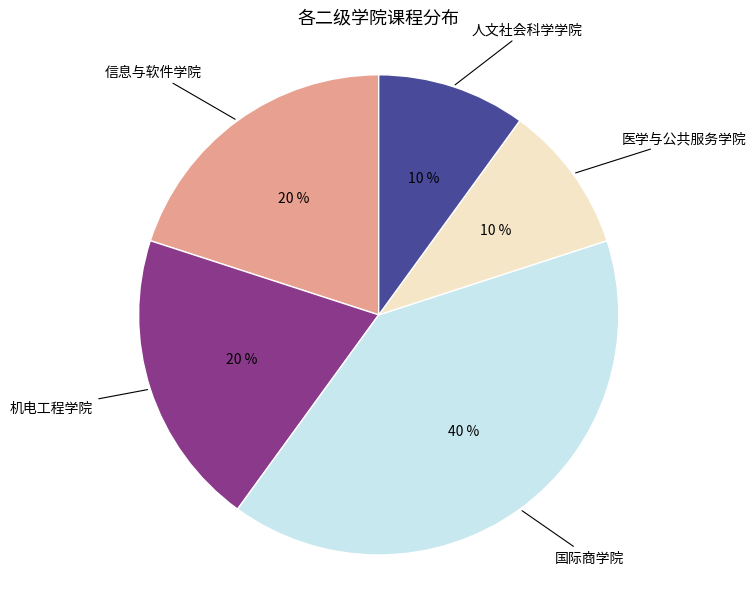

Which slice is the largest?

国际商学院